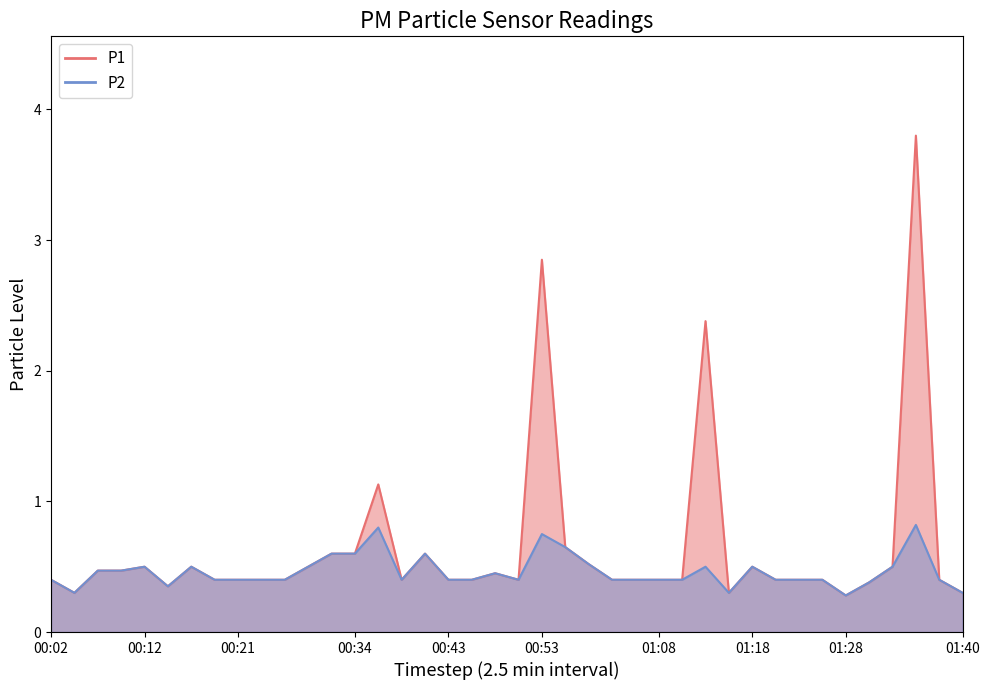

What is the label of the 33rd point from the right?

00:19